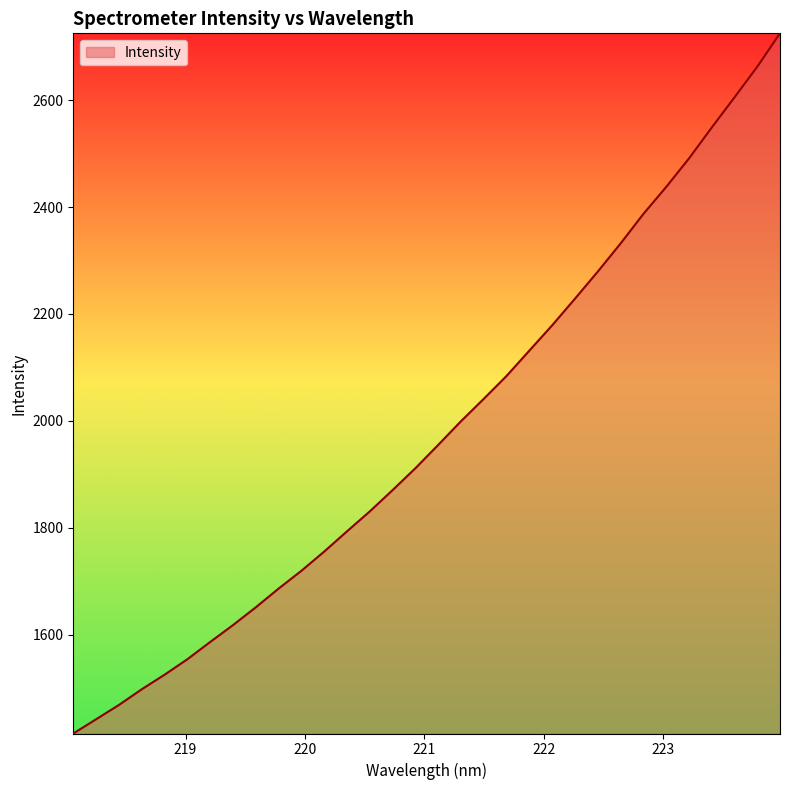

How many distinct data groups are displayed?

1